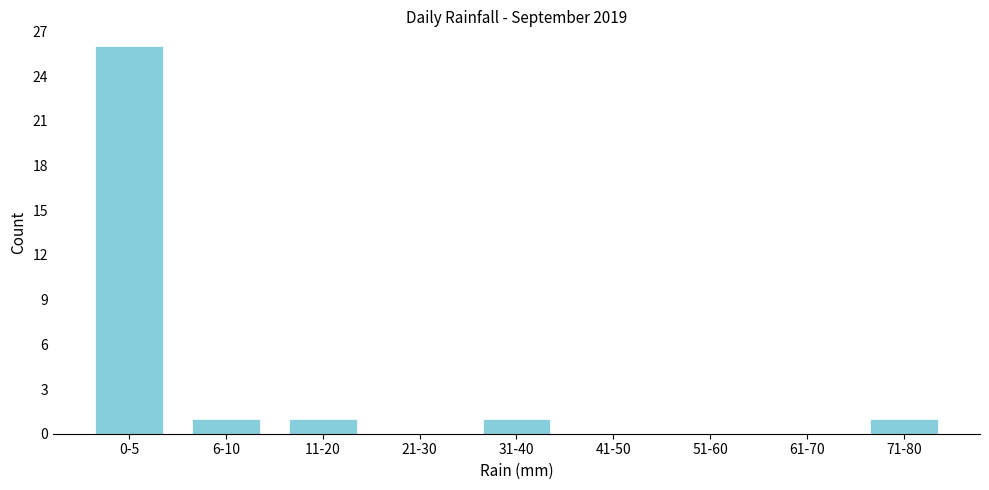

Reading left to right, transcribe all the data shown in this chart.

0-5=26	6-10=1	11-20=1	21-30=0	31-40=1	41-50=0	51-60=0	61-70=0	71-80=1